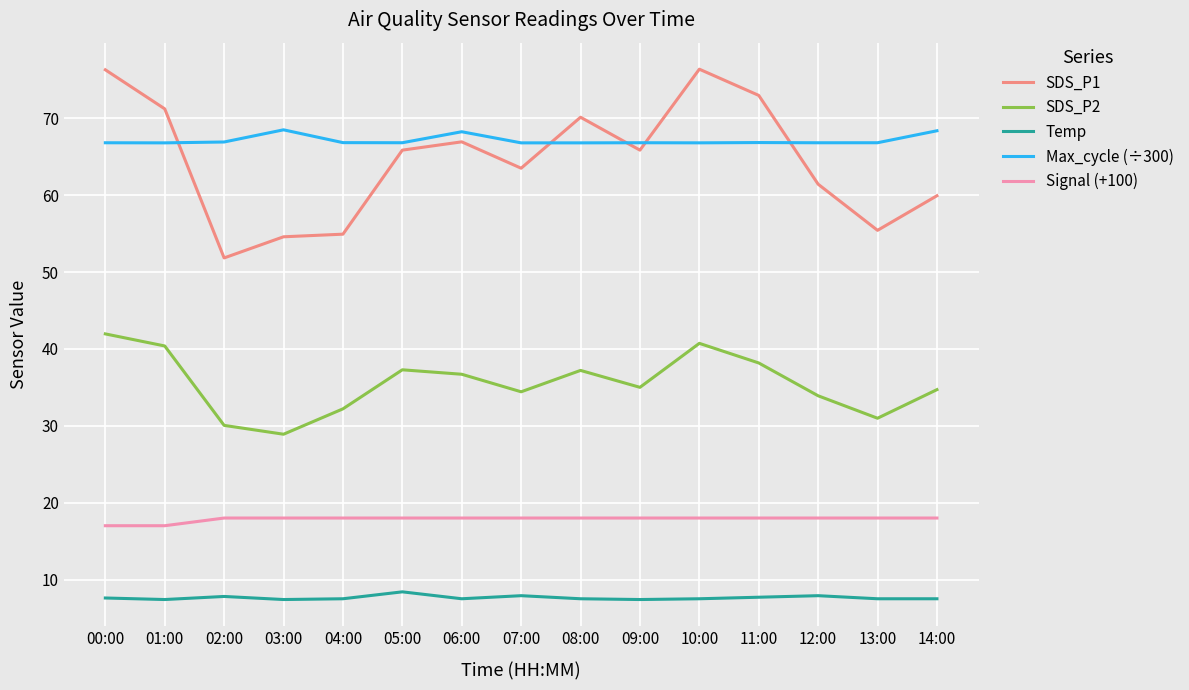

In SDS_P2, how many points are higher than both neighbors (excluding endpoints)?

3